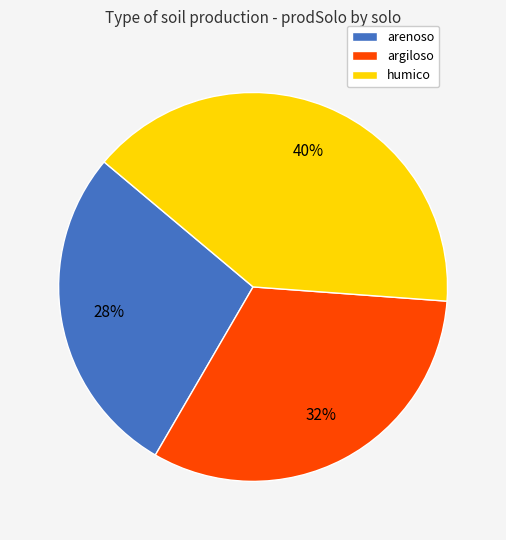

Which has a higher value, humico or argiloso?

humico